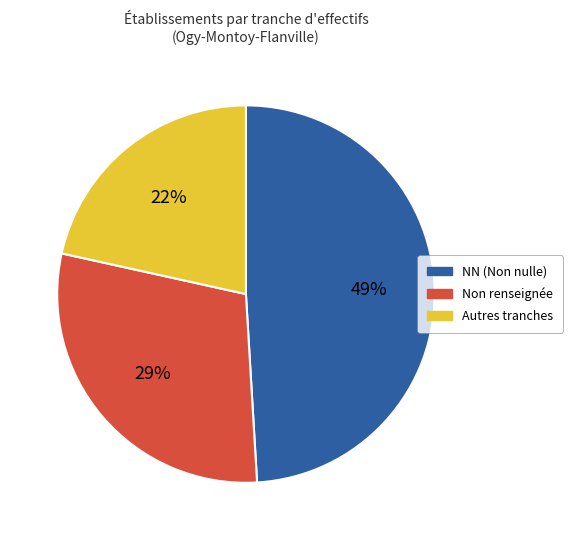

To the nearest percent, what is the average slice percentage?

33%